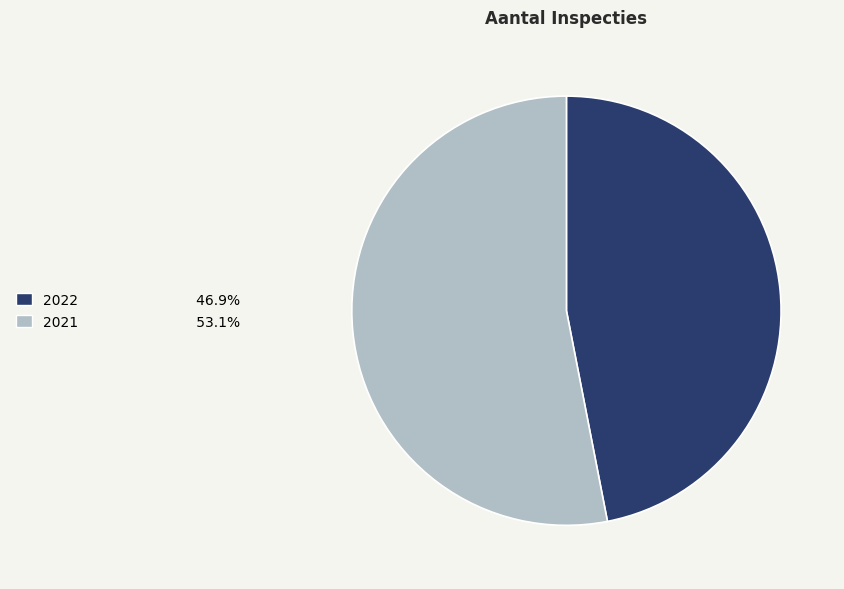

Is the sum of 2021 and 2022 greater than half?

Yes